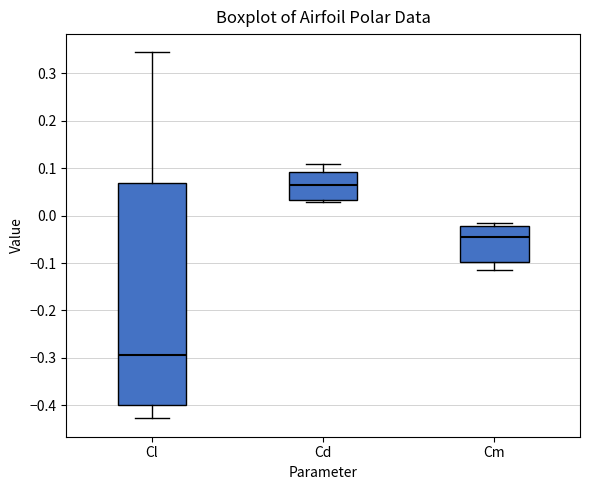

Where is the upper edge of the box for Cm on the y-axis? The values are not printed on the chart, so give them approximately, as read against the axis.

-0.02